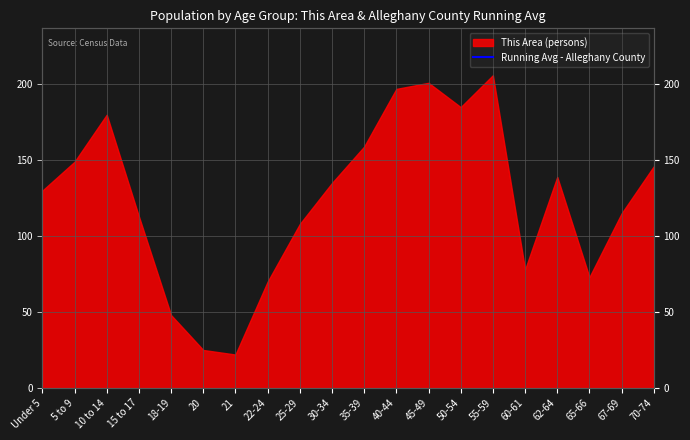

True or false: there are more than 1 points higher than both neighbors.

True